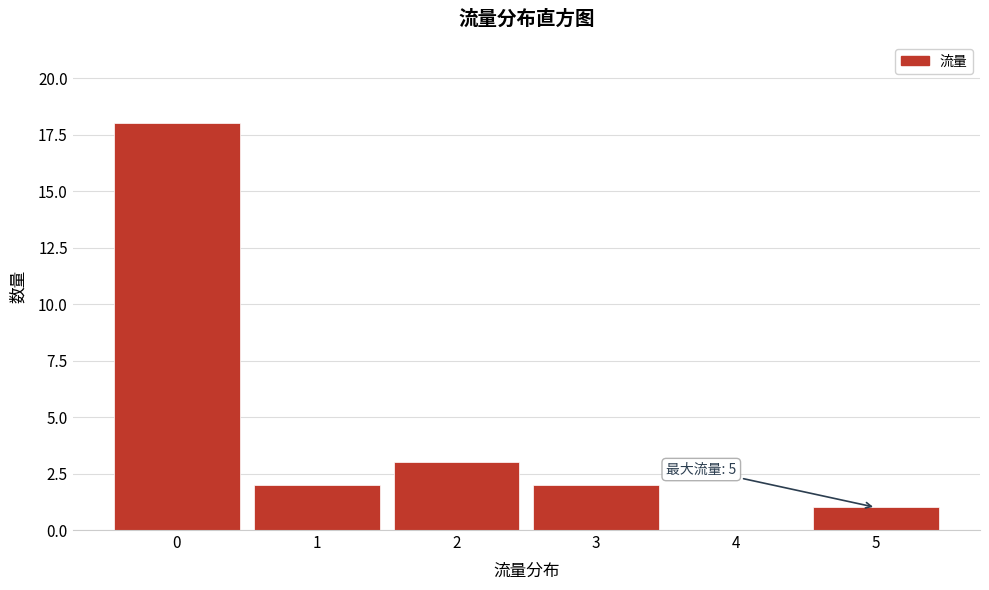

Reading left to right, list all the values displayed in this chart.

0=18	1=2	2=3	3=2	4=0	5=1